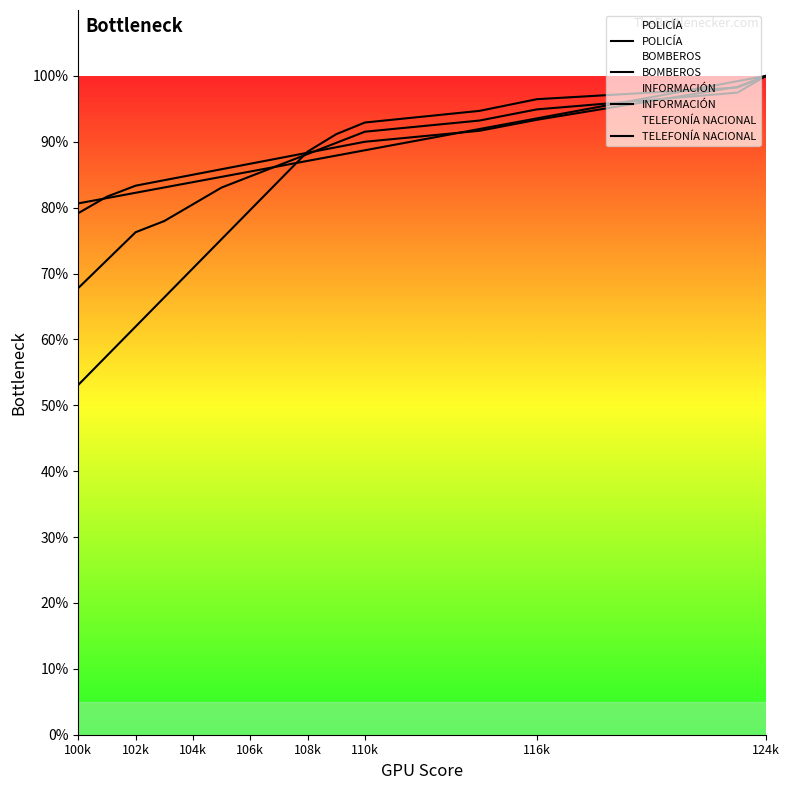

Is this an area chart (filled region under the line)?

No